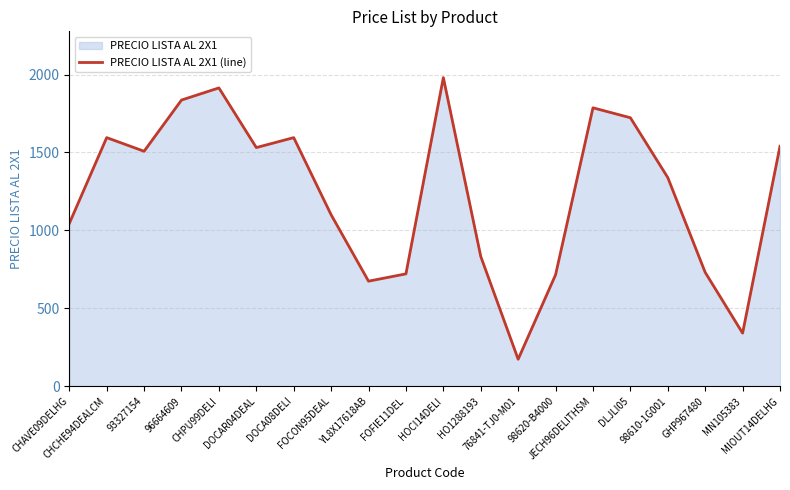

Between FOFIE11DEL and FOCON95DEAL, which is larger?

FOCON95DEAL